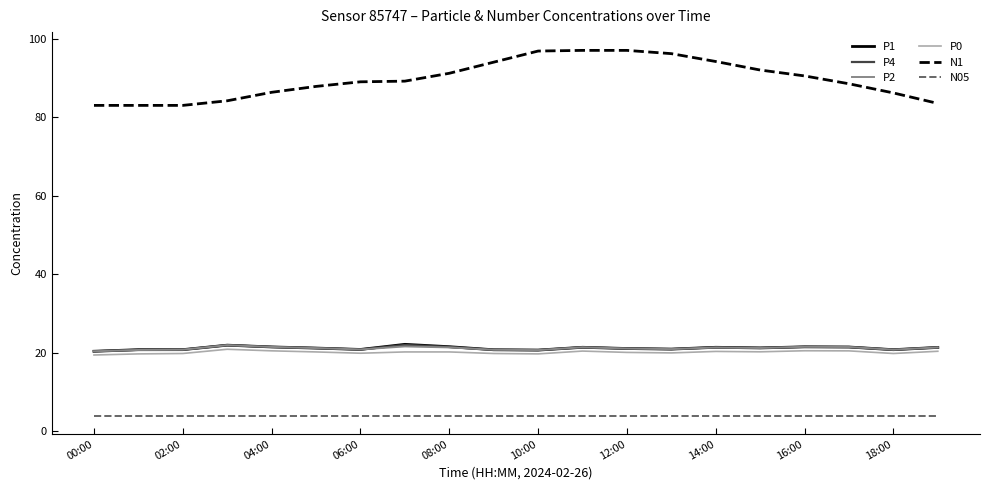

True or false: P0 and N05 intersect in this chart.

False